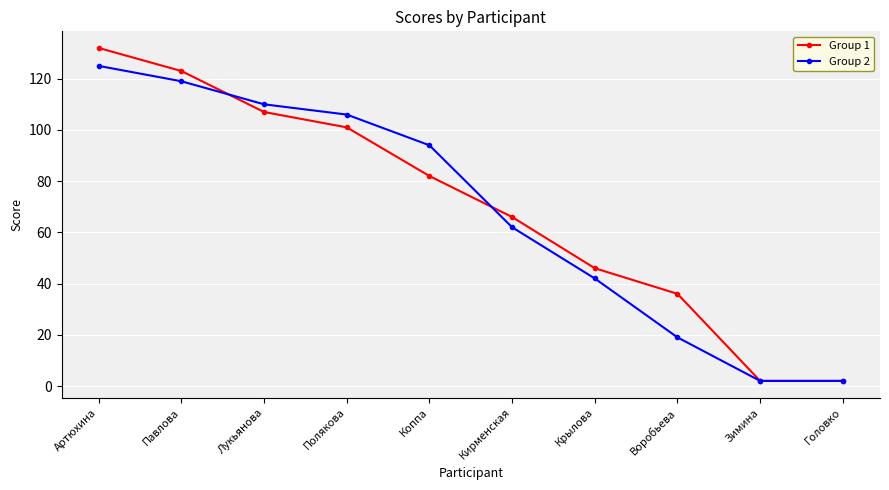

True or false: Group 1 has more than 1 interior local peaks.

False